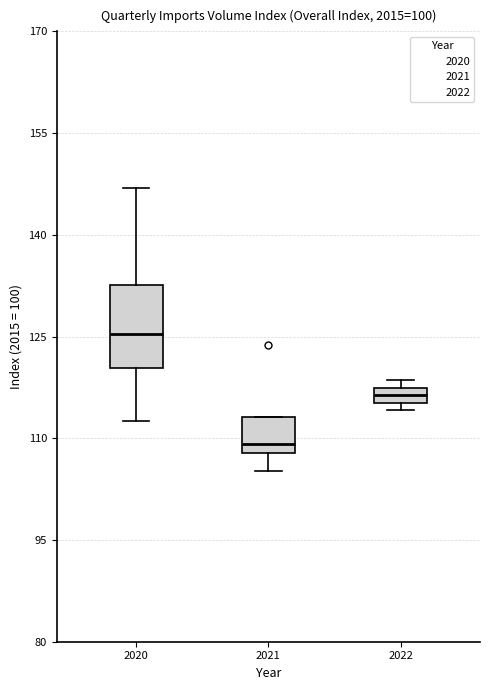

Which box's median line is the highest?

2020